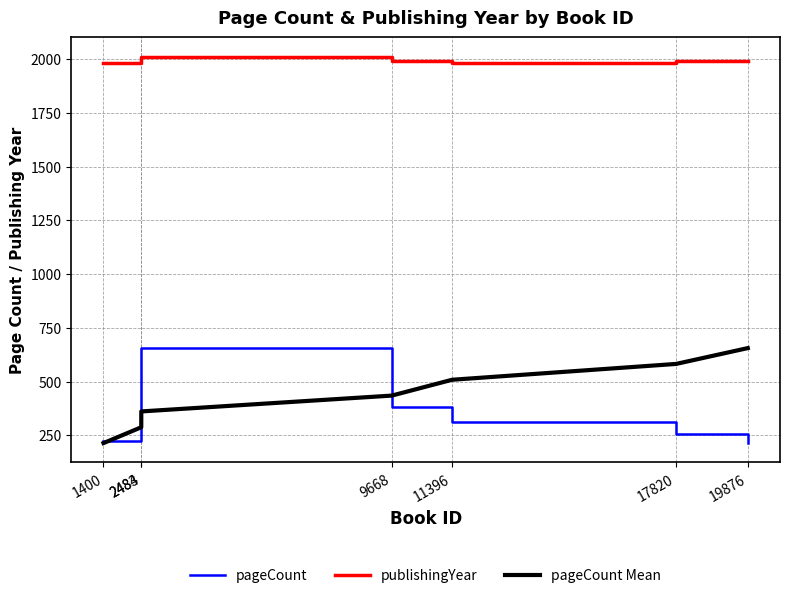

What is the sum of the pageCount values at 9668 and 1400?

608.0